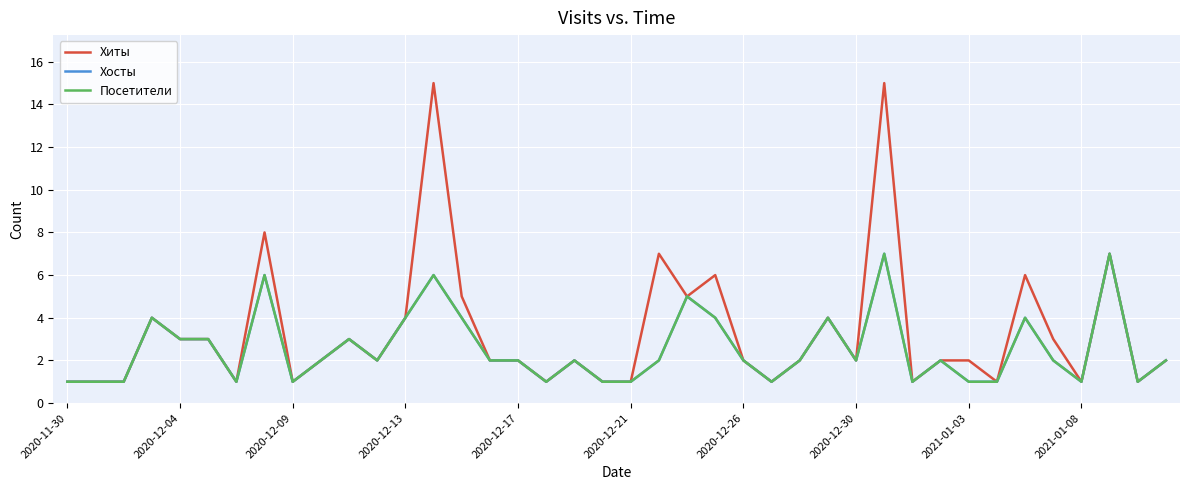

True or false: Хосты and Хиты cross at least once.

False